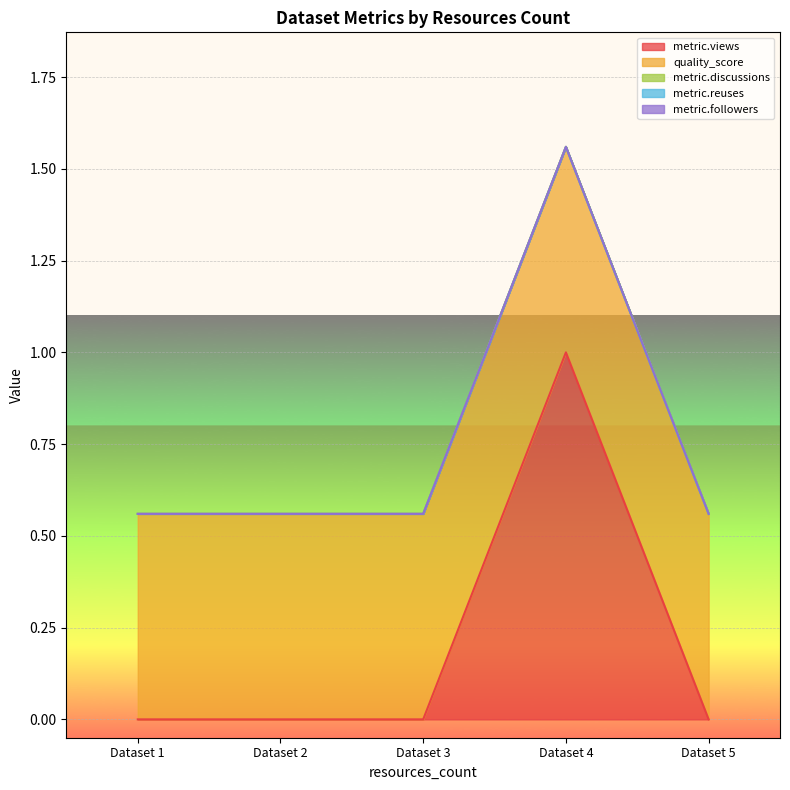

Does the chart display data point markers on the line(s)?

No